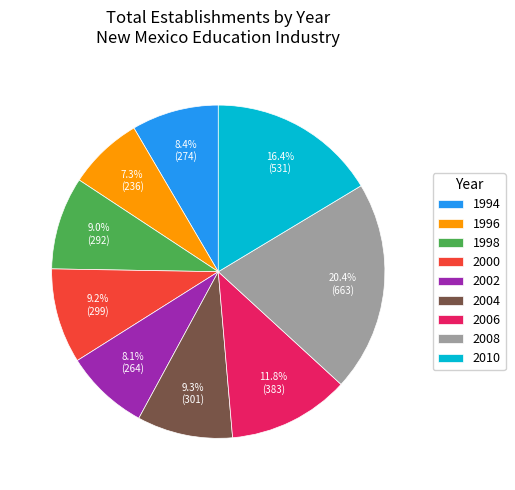

To the nearest percent, what portion does 1998 represent?

9%